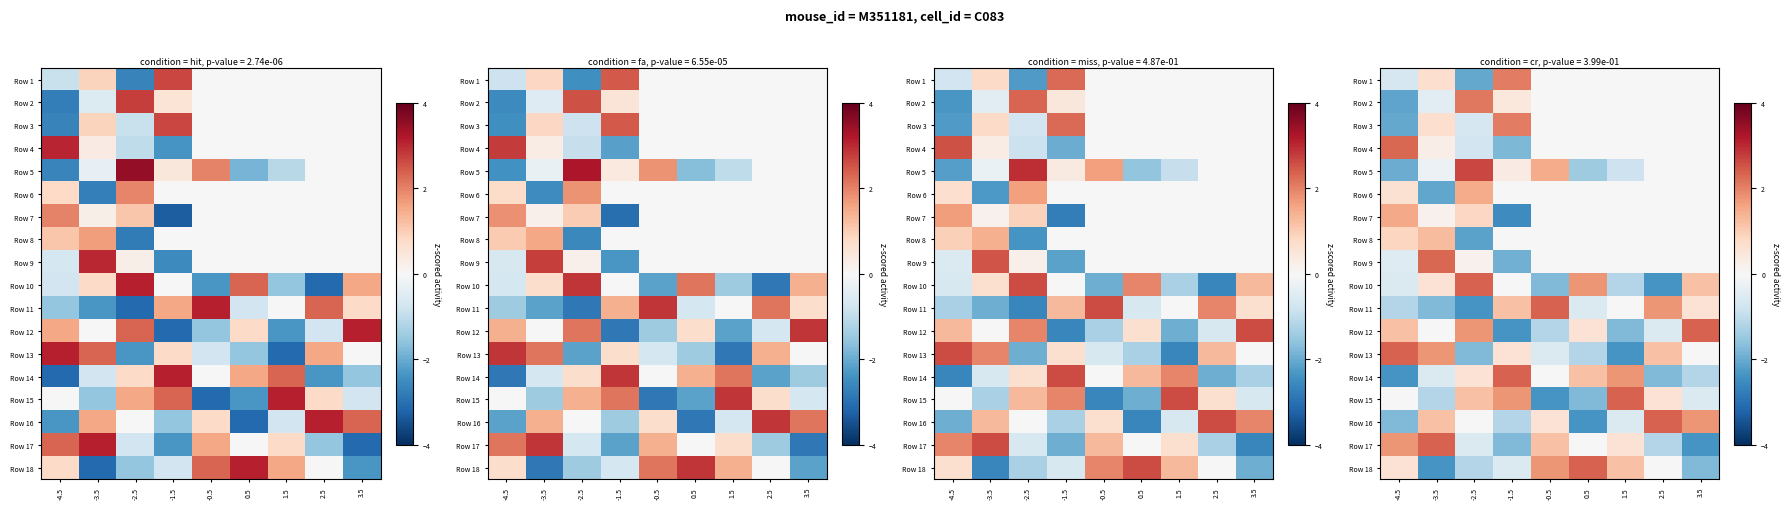

How many distinct data groups are displayed?

18